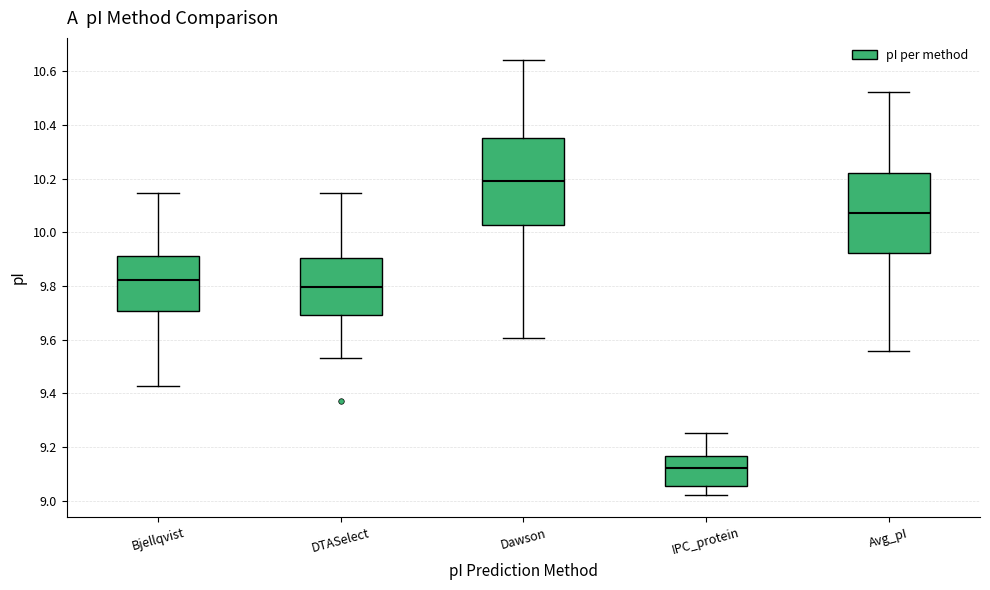

Comparing the boxes themselves (not the whiskers), which one is the tallest?

Dawson